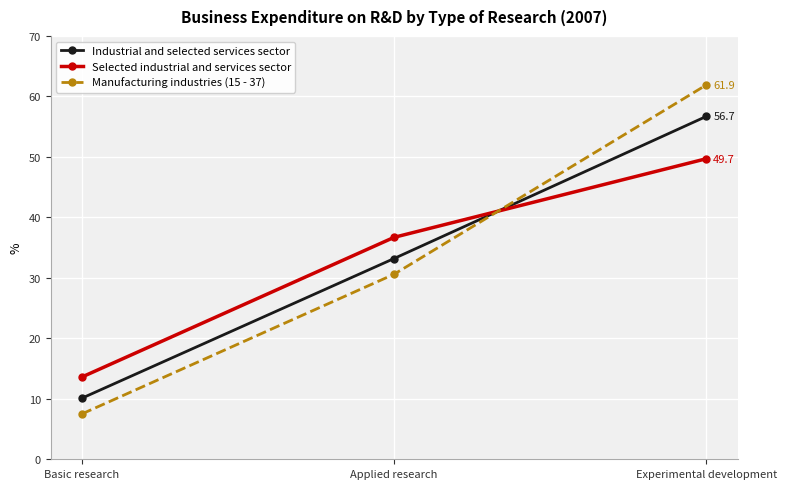

At which label does Manufacturing industries (15 - 37) first exceed 30?

Applied research